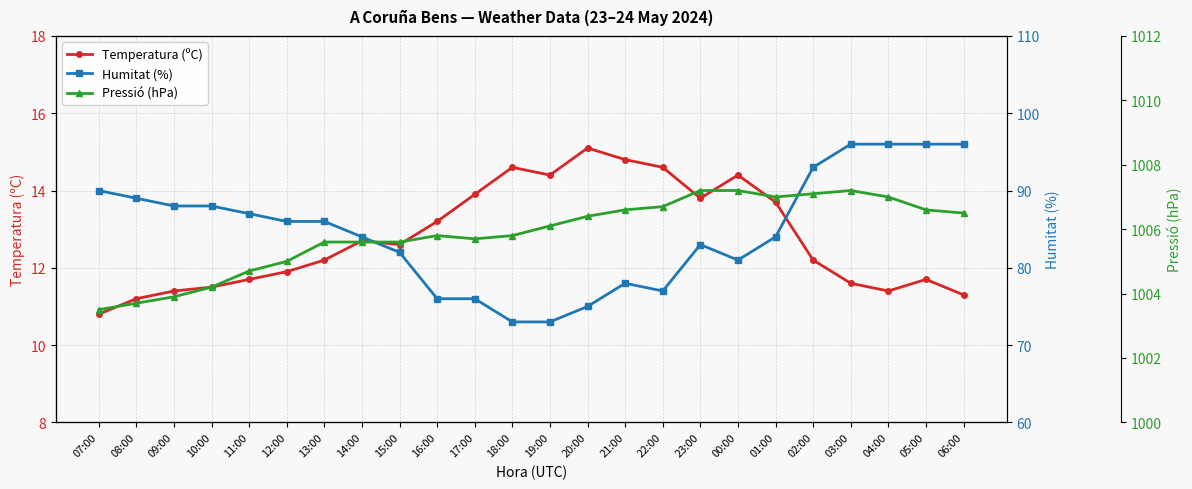

At which label does Temperatura (ºC) reach its peak?

20:00